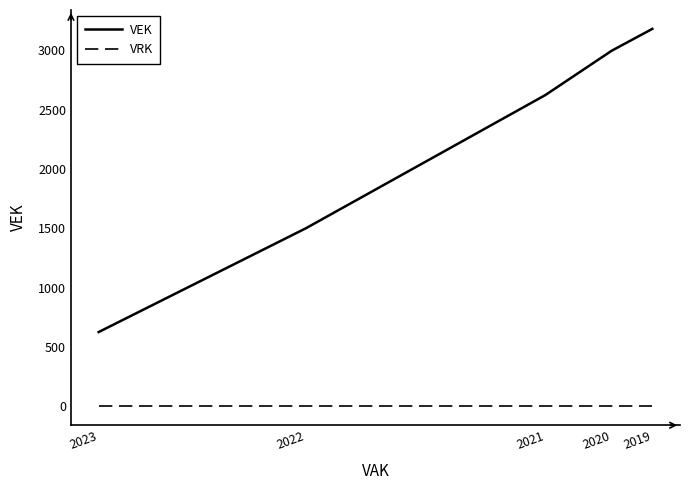

At which category is the sum across all series the highest?

2019